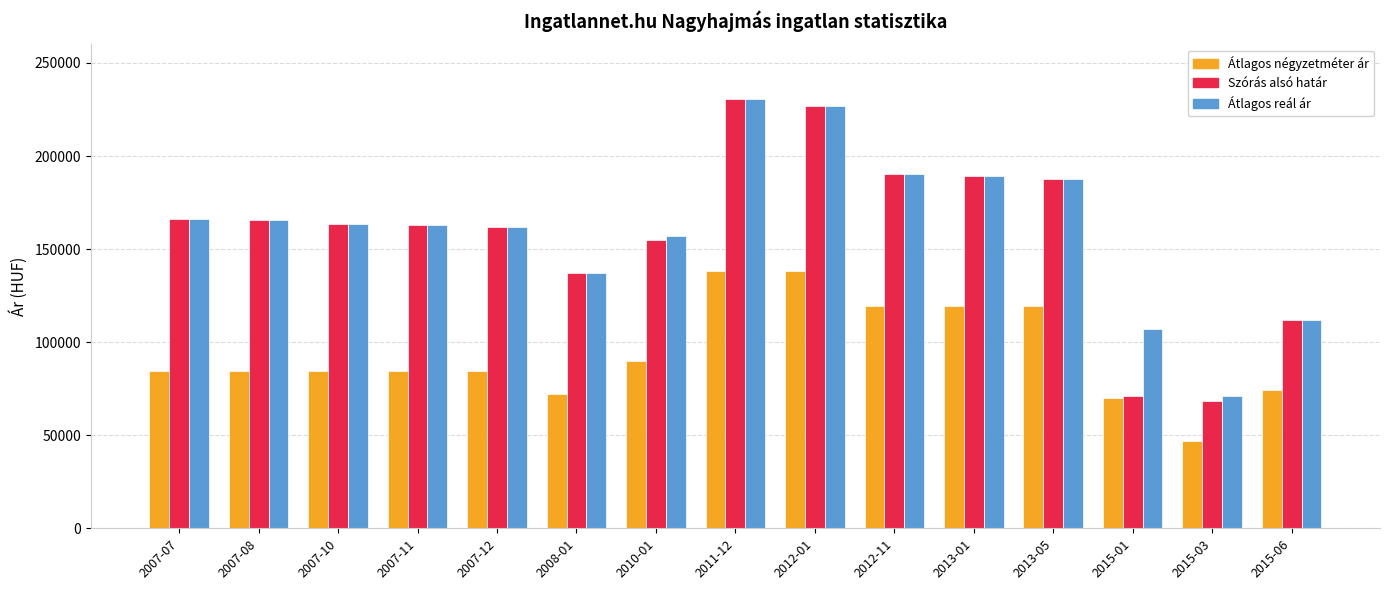

At which category does the chart reach its peak across all series?

2011-12